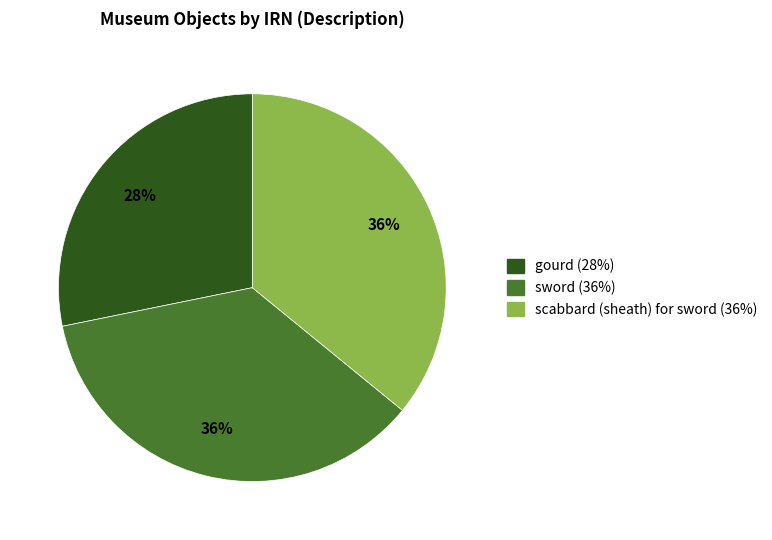

To the nearest percent, what is the difference between the largest and smallest slice percentages?

8%